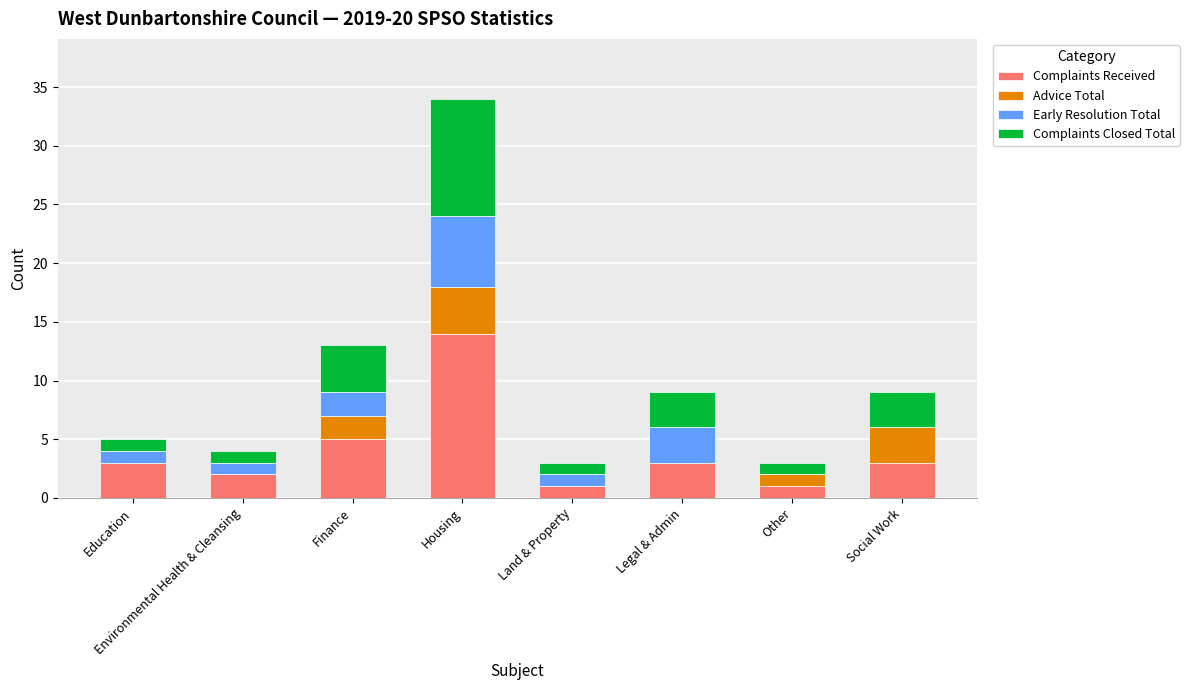

Does the chart contain stacked bars?

Yes